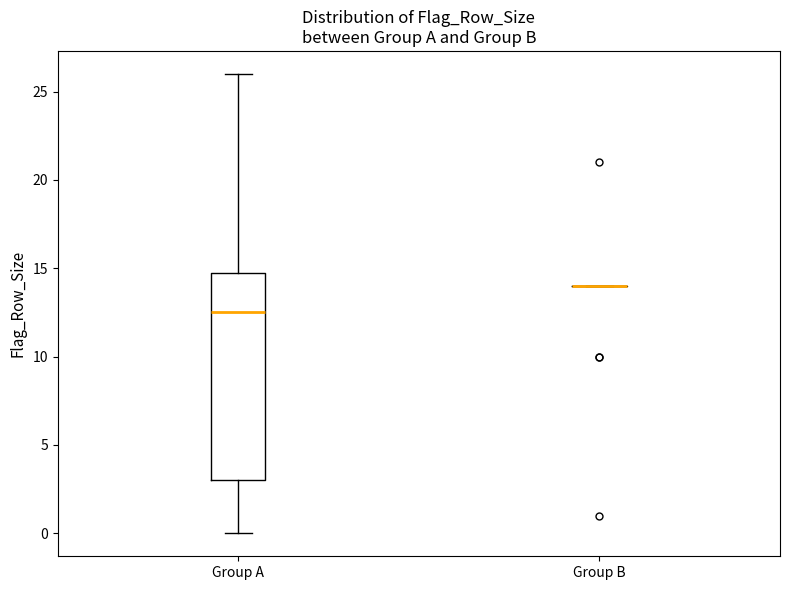

Comparing the boxes themselves (not the whiskers), which one is the tallest?

Group A